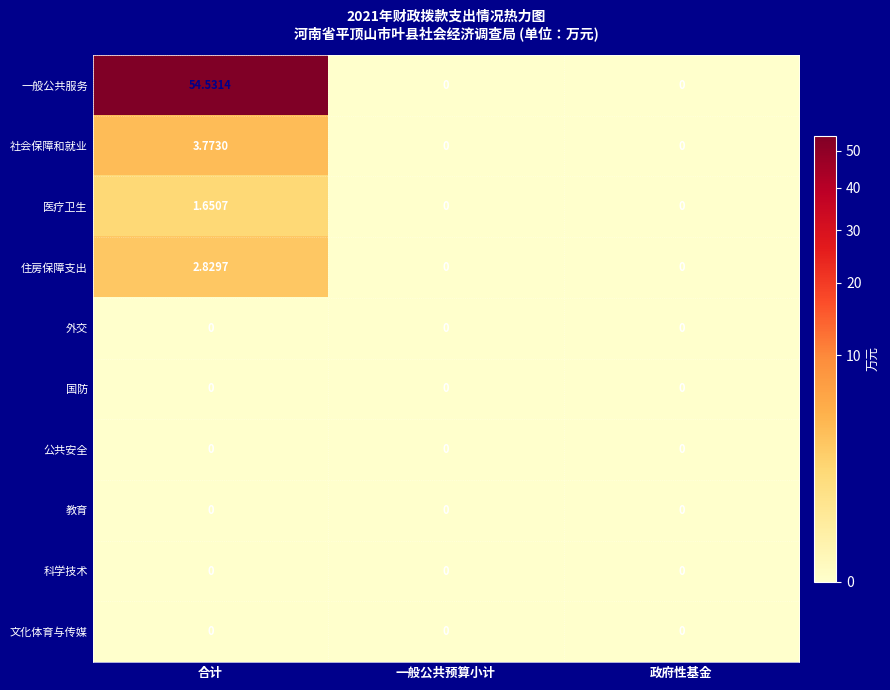

Which series has the largest total across all categories?

一般公共服务